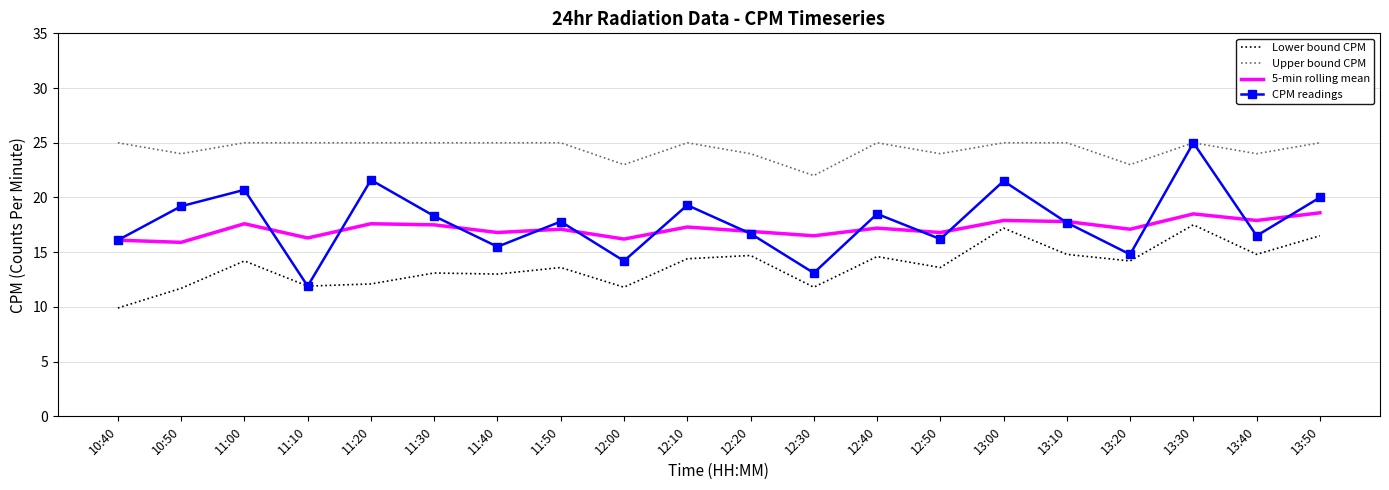

Which label corresponds to the smallest value in the chart?

10:40